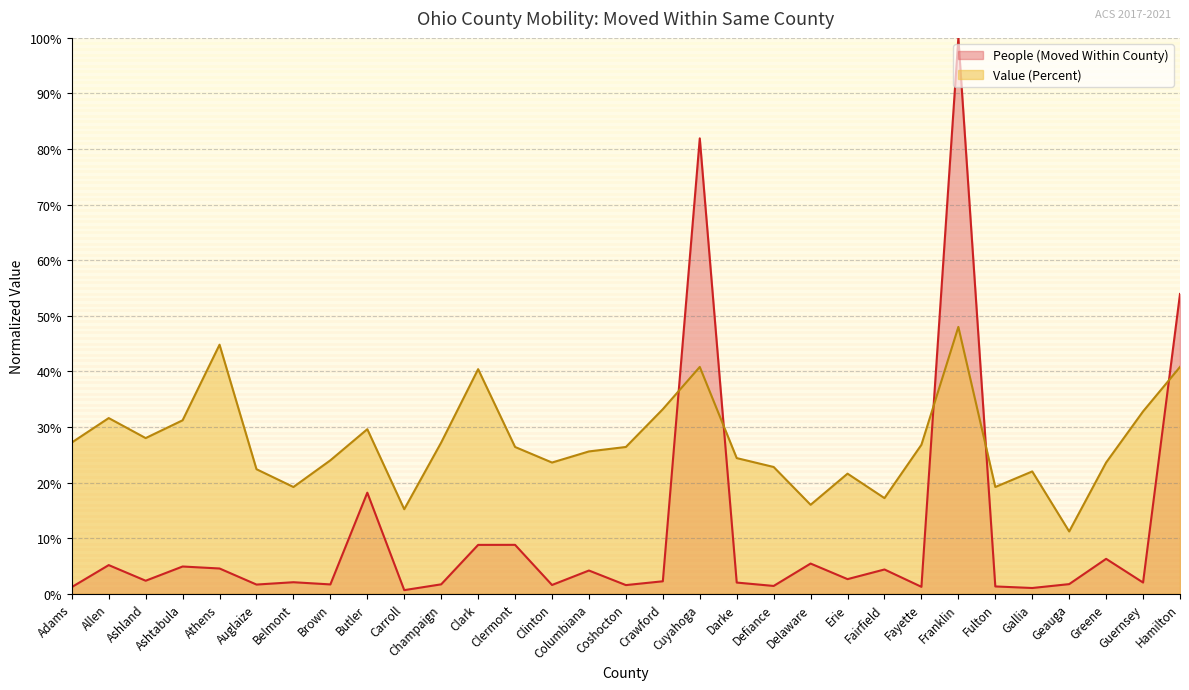

How many times do People (Moved Within County) and Value (Percent) cross each other?

5